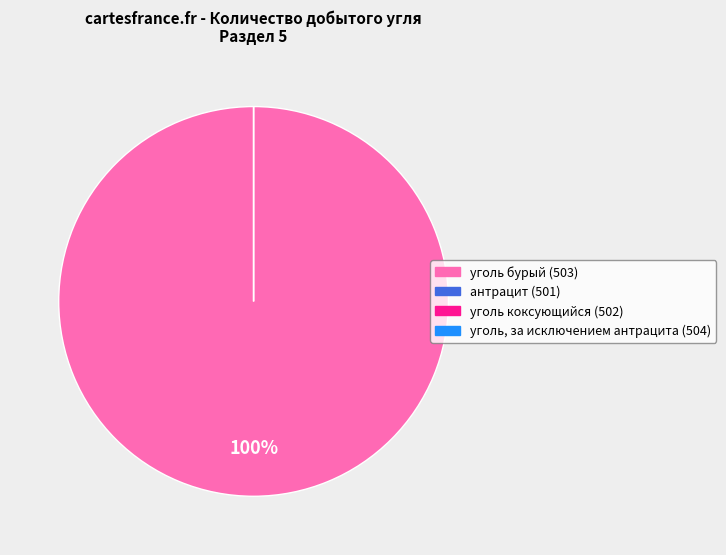

To the nearest percent, what is the average slice percentage?

25%